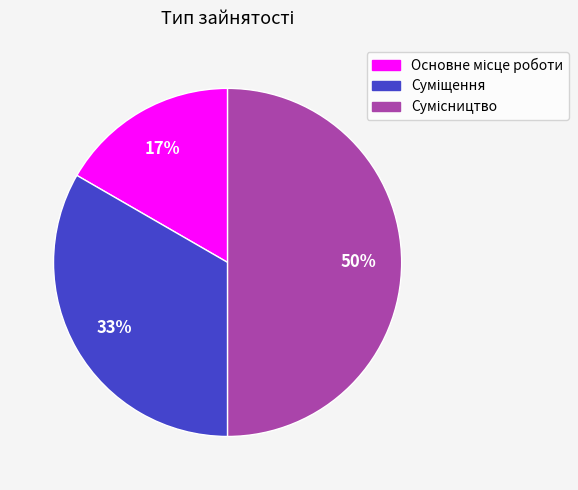

How many slices are in this pie chart?

3